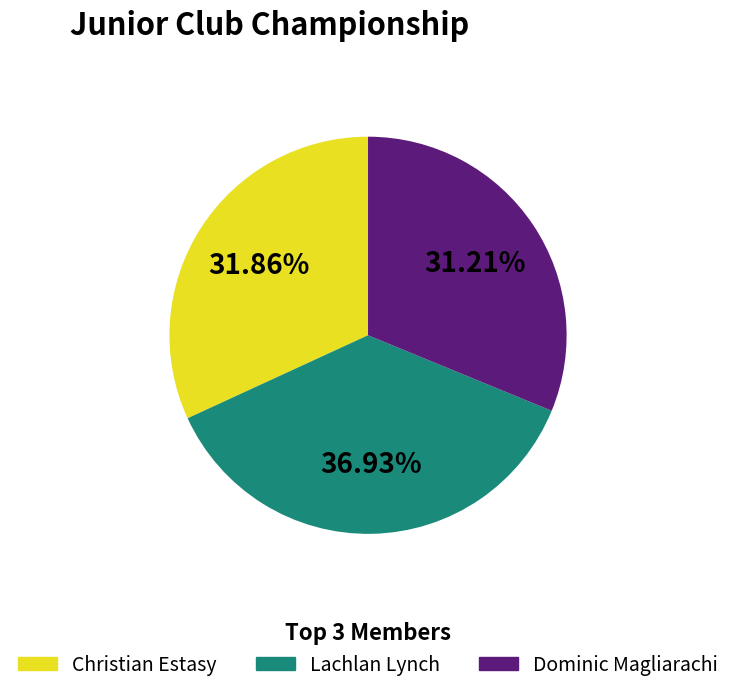

Count the number of slices in the pie.

3